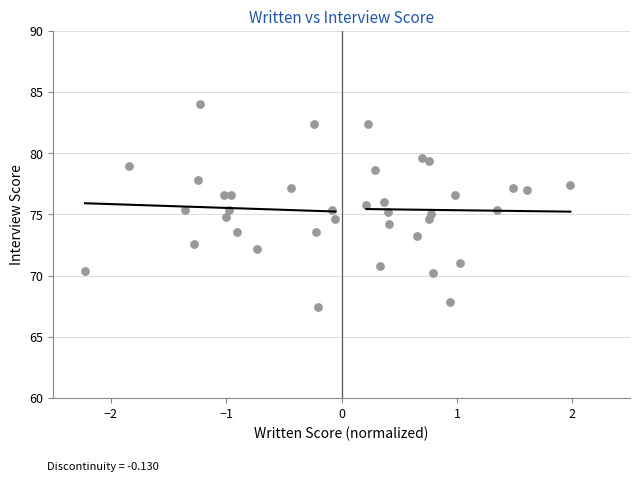

What is the range of Y values (max minus min)?

16.6